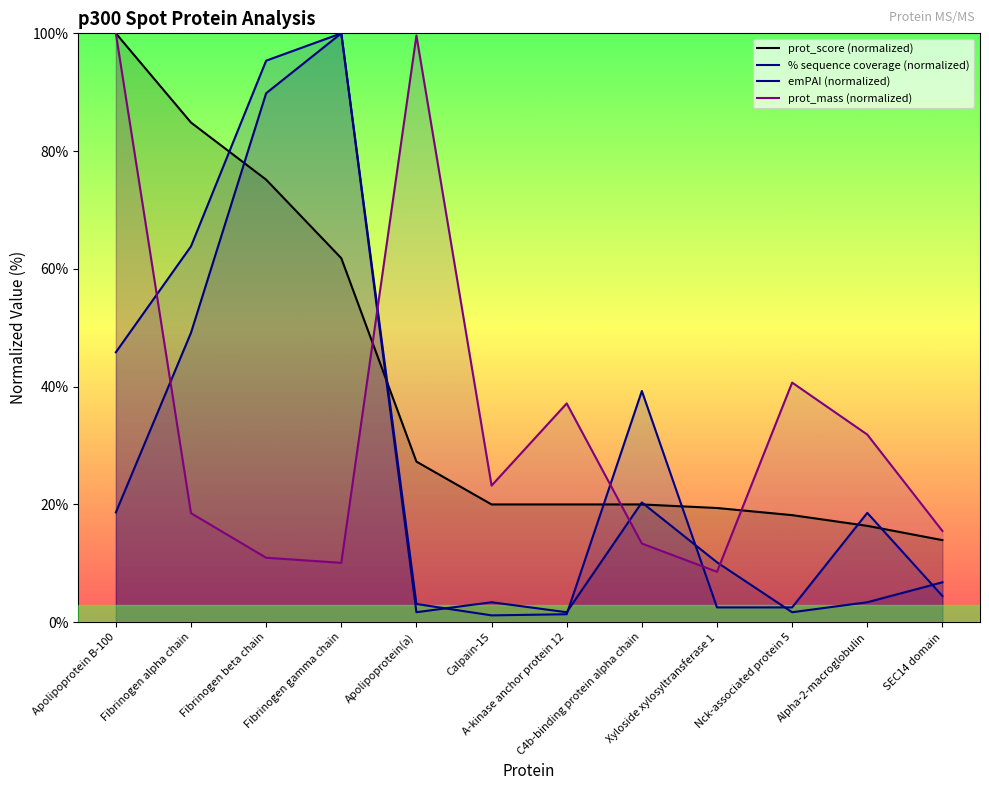

At which category does % sequence coverage reach its first local valley?

Calpain-15